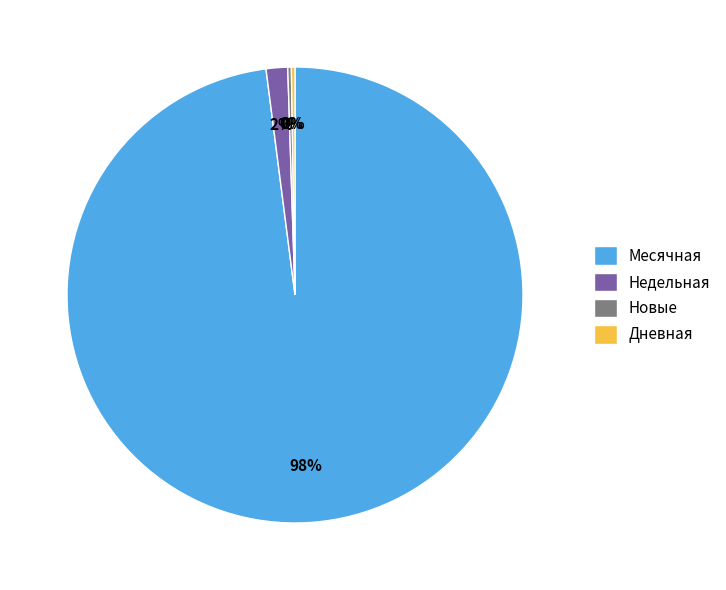

To the nearest percent, what percentage of the pie is Месячная?

98%